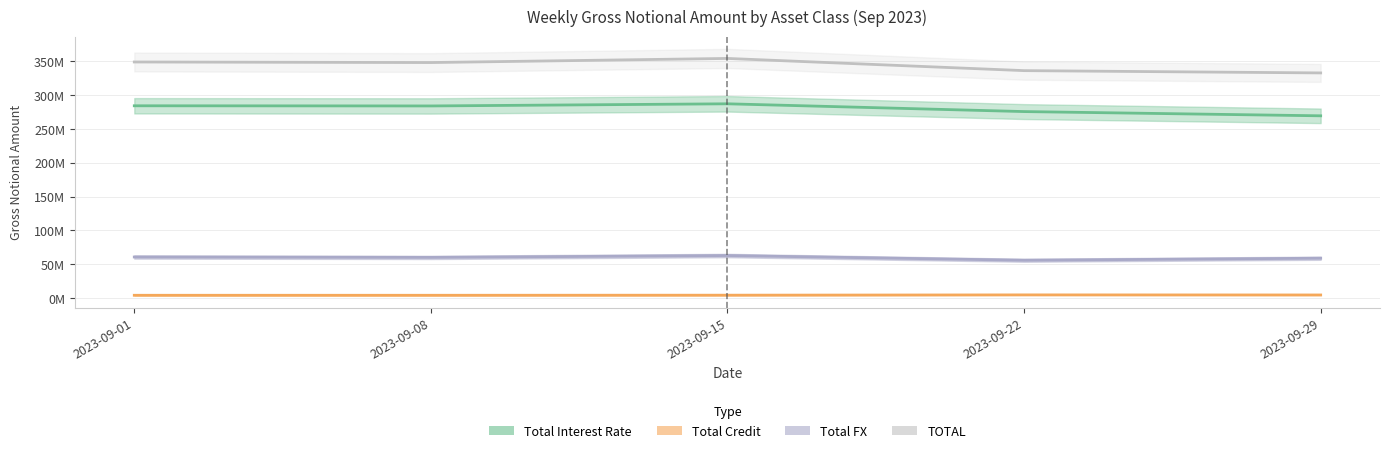

Where is the first local maximum for Total FX?

2023-09-15